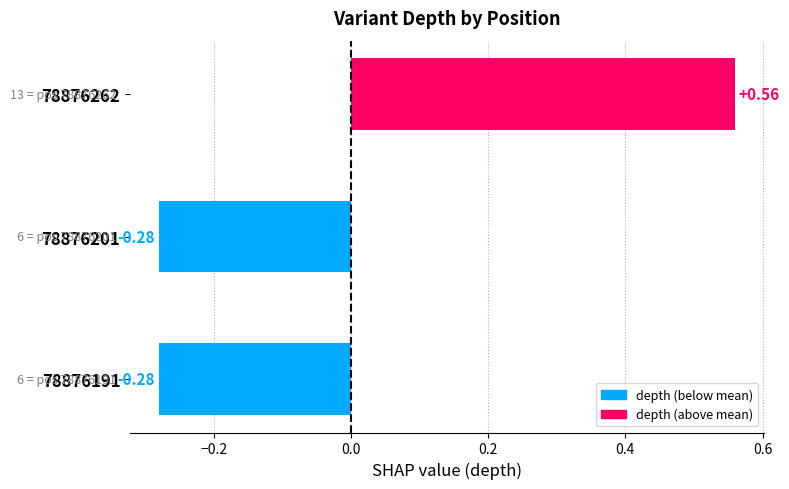

What is the change in value from 78876191 to 78876262?

+0.8